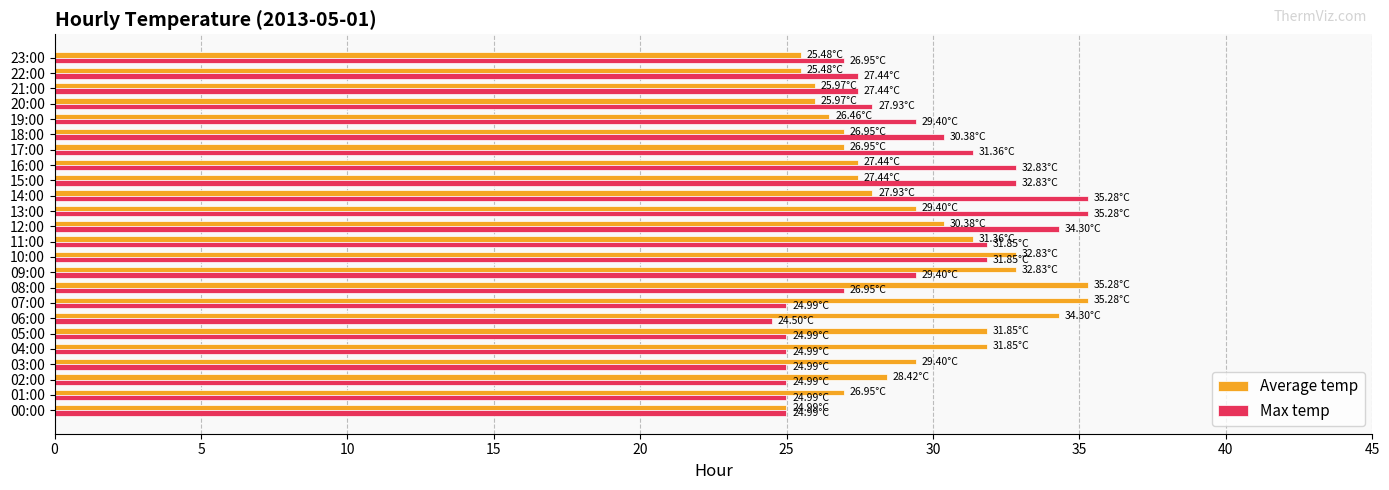

Which label corresponds to the smallest value in the chart?

06:00